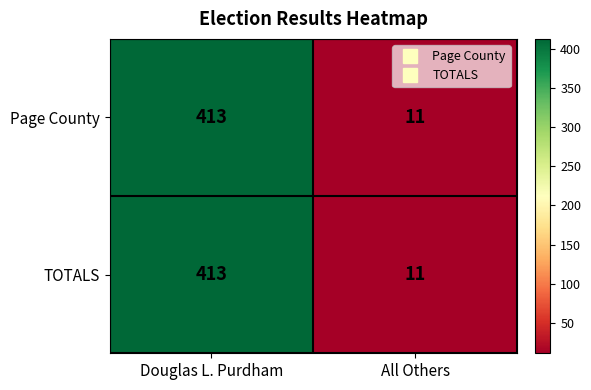

What is the total value across all series at Douglas L. Purdham?

826